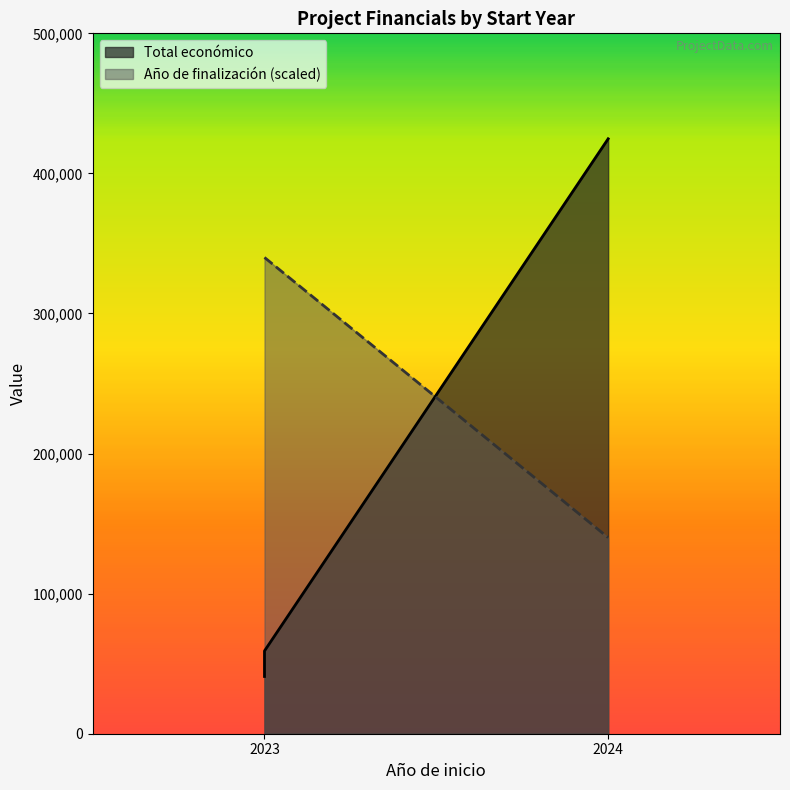

What is the value of the Total económico point at the 3rd from the left?

424720